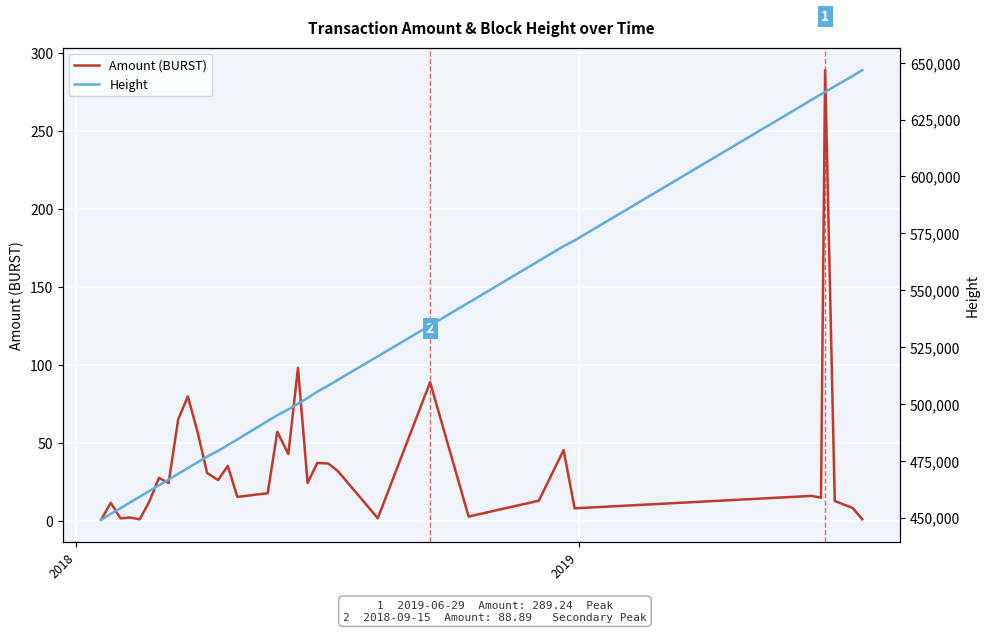

How many data points does each series have?

35